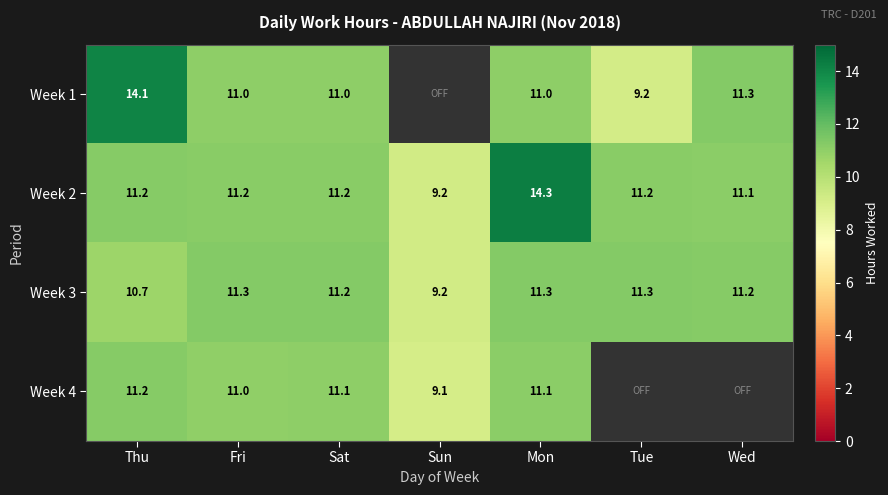

The Week 2 series shows 11.1 at Wed. True or false?

True